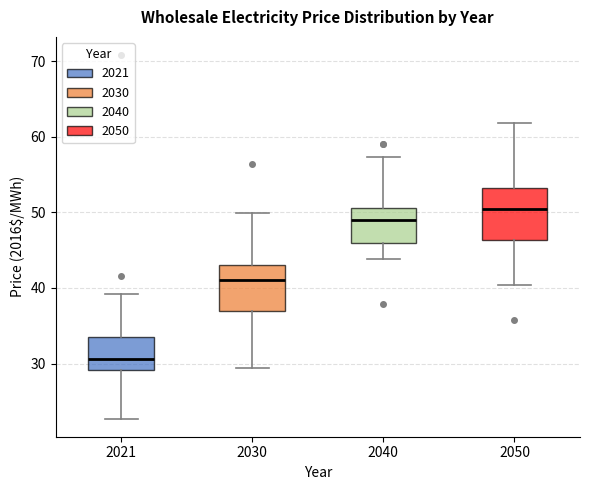

Reading left to right, read every box against the y-axis: the position of its median line, the range the box covers, and the ends of its whiskers. The values are not printed on the chart, so give them approximately, as read against the axis.

2021: median 31, box 29 to 33, whiskers 23 to 39
2030: median 41, box 37 to 43, whiskers 29 to 50
2040: median 49, box 46 to 51, whiskers 44 to 57
2050: median 50, box 46 to 53, whiskers 40 to 62